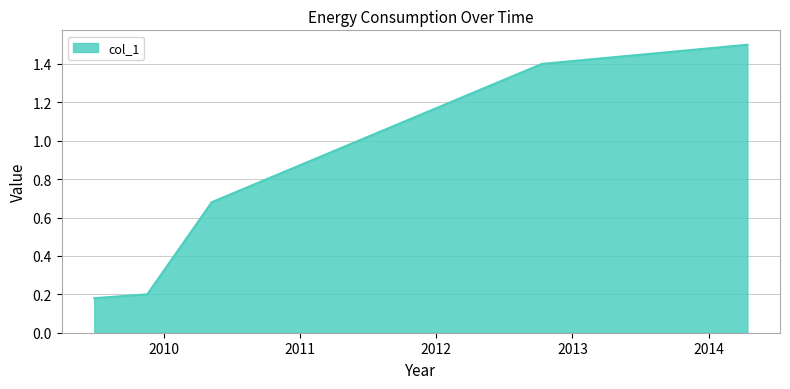

Count the number of categories in the chart.

5